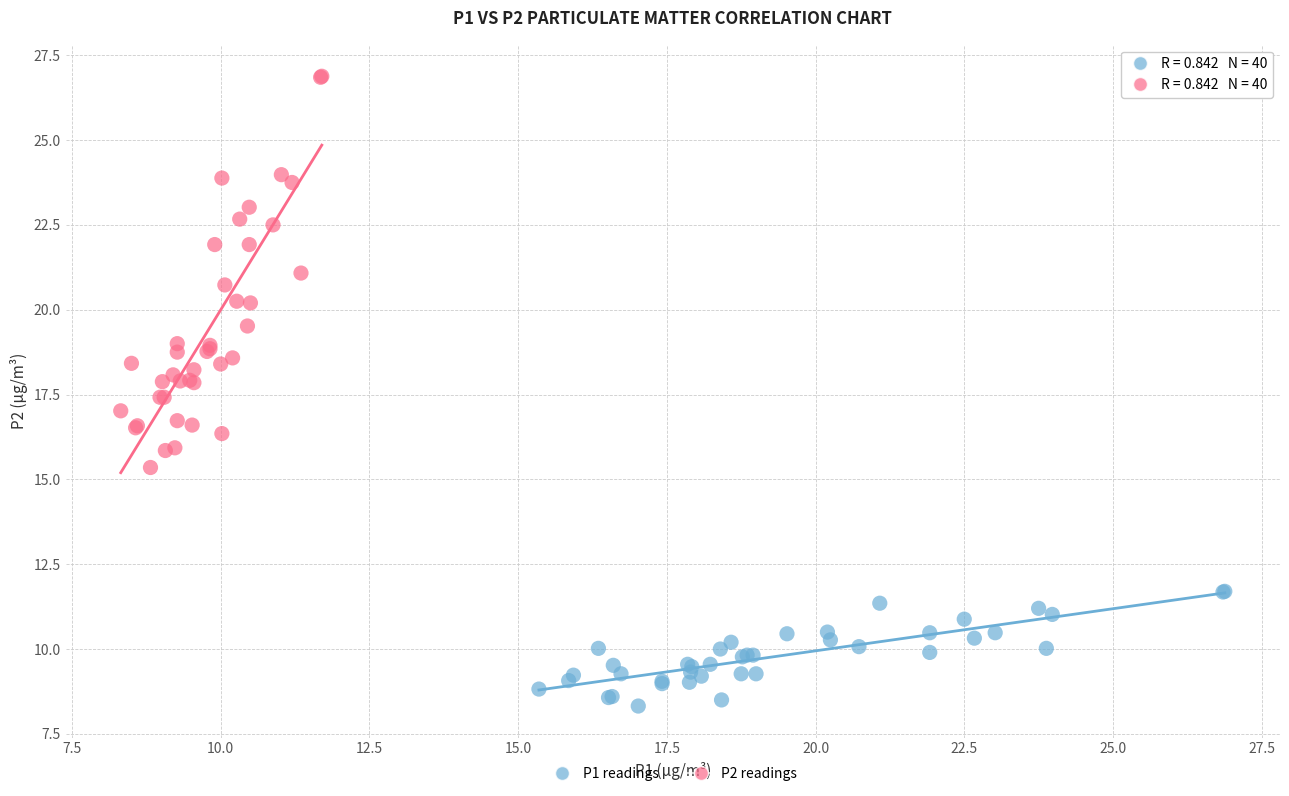

Which series has the largest Y range (max minus min)?

P2 readings